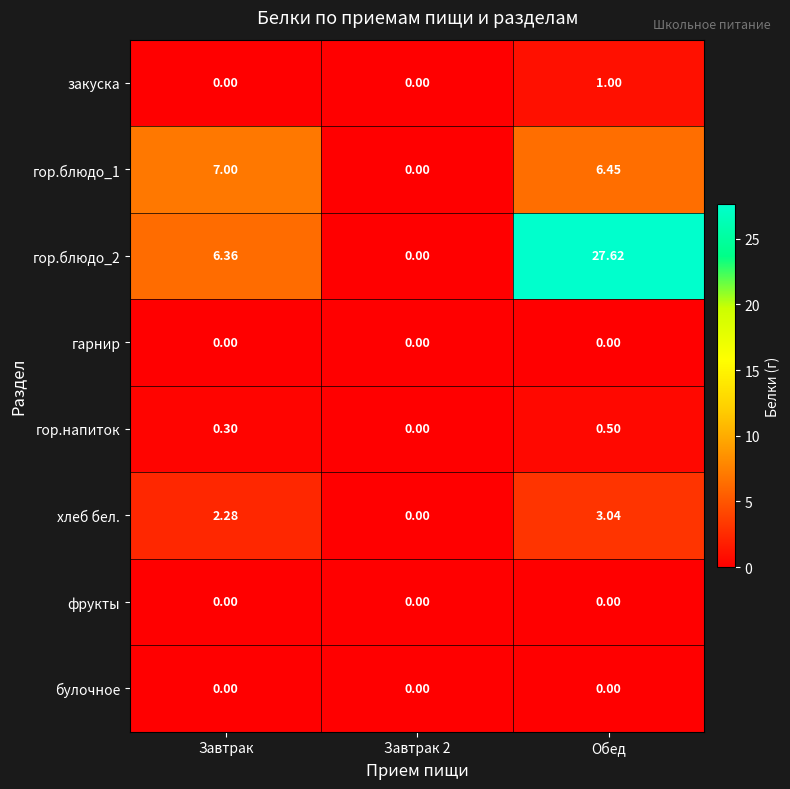

At which category is the sum across all series the highest?

Обед